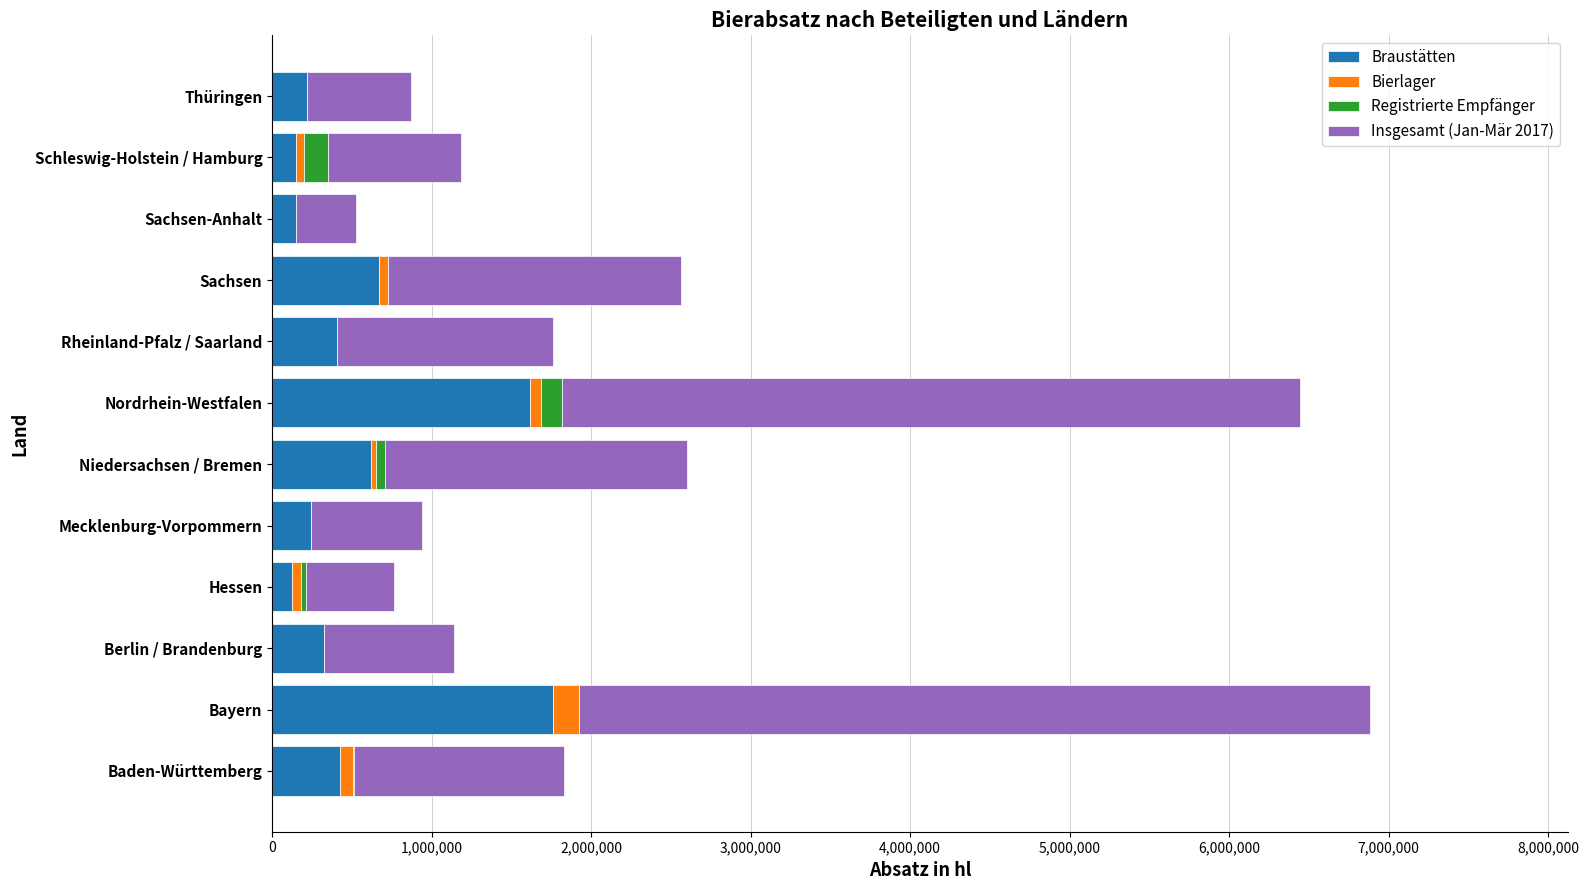

What is the sum of all Braustätten values?

6719649.8